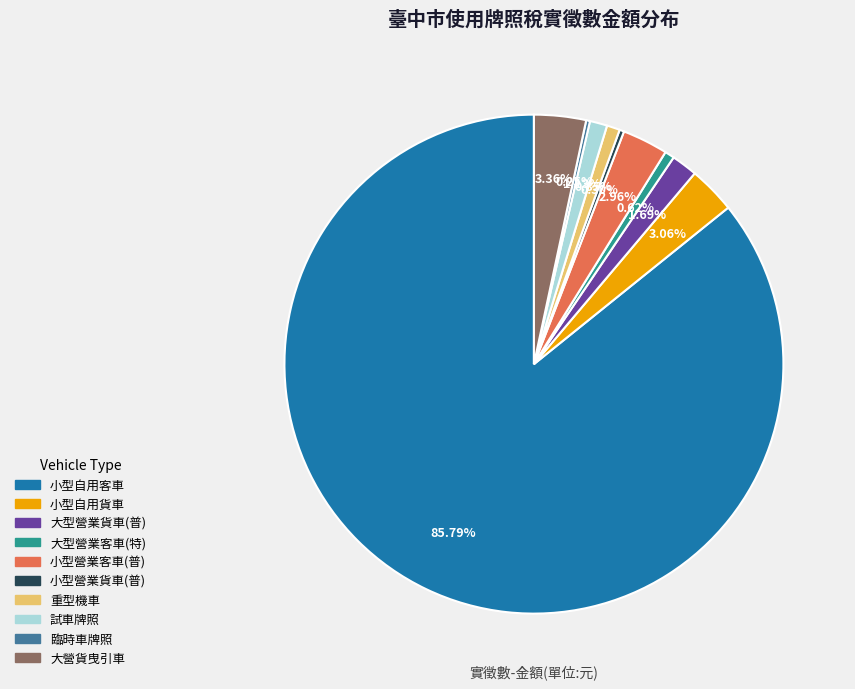

To the nearest percent, what is the difference between the largest and smallest slice percentages?

86%